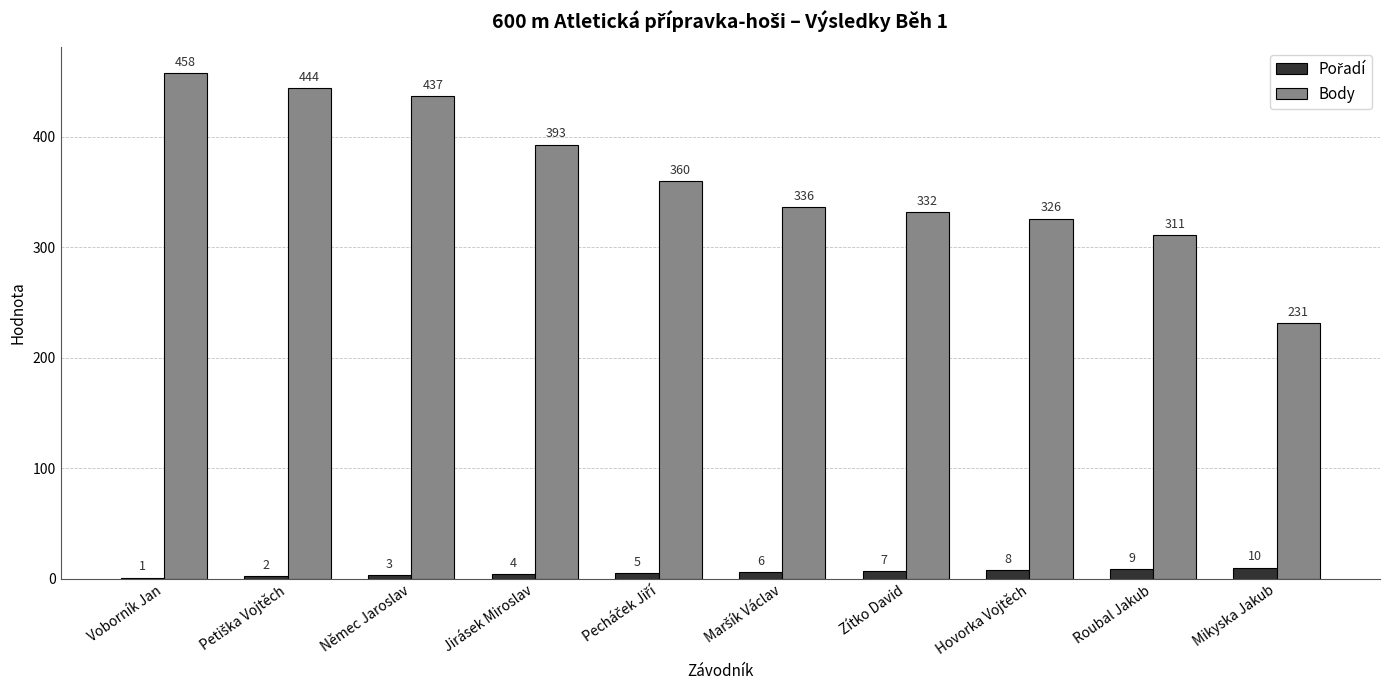

Does the chart contain stacked bars?

No